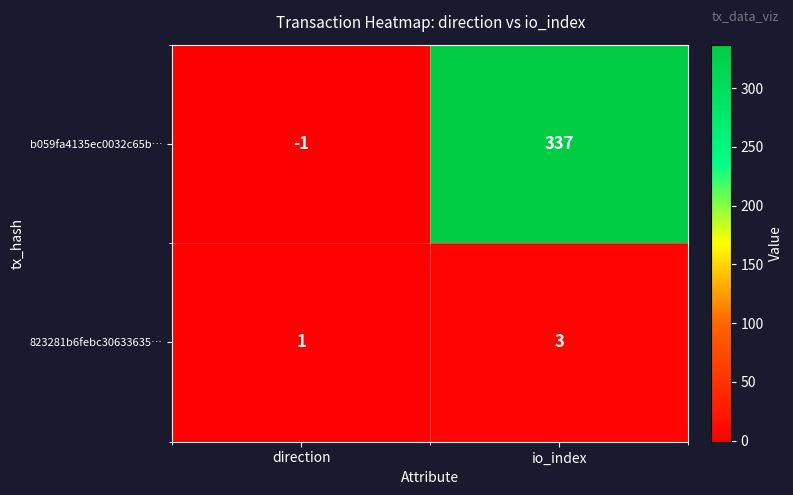

Is it true that b059fa4135ec0032c65b… equals 337 at io_index?

True